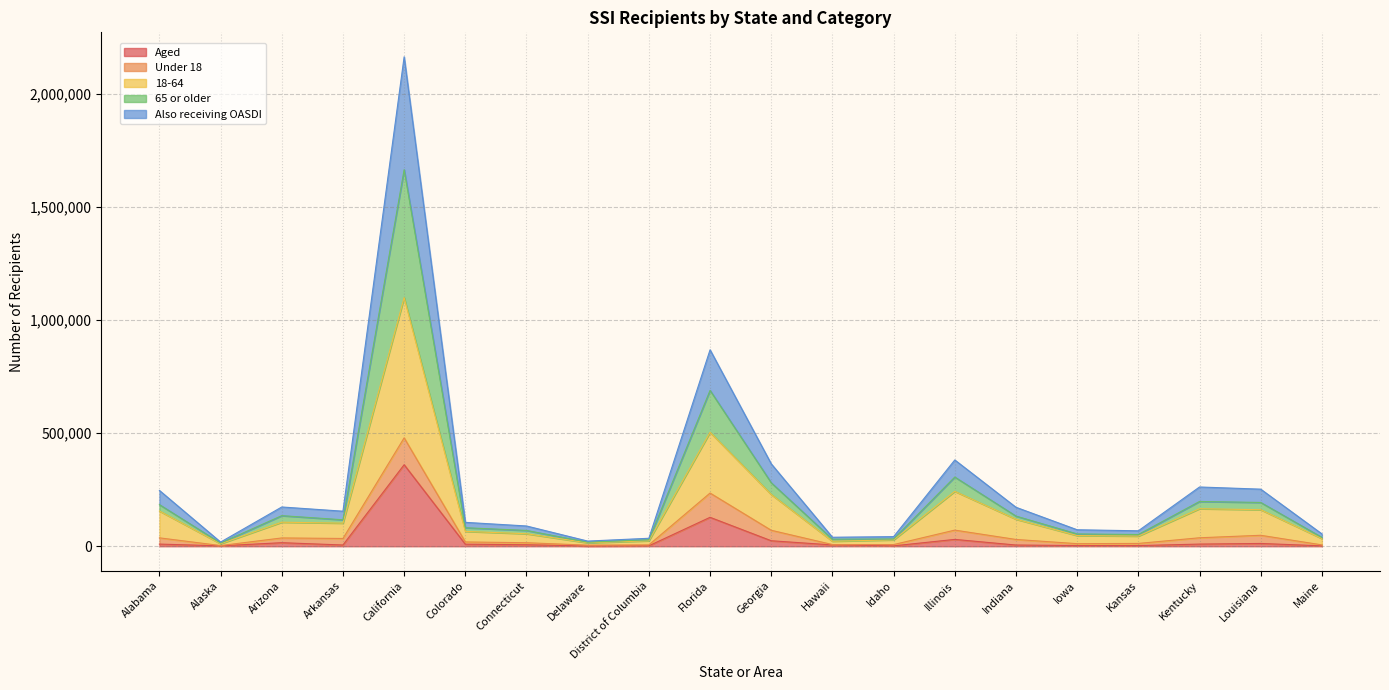

Is the value of 65 or older at Arkansas greater than the value of 18-64 at Alaska?

Yes